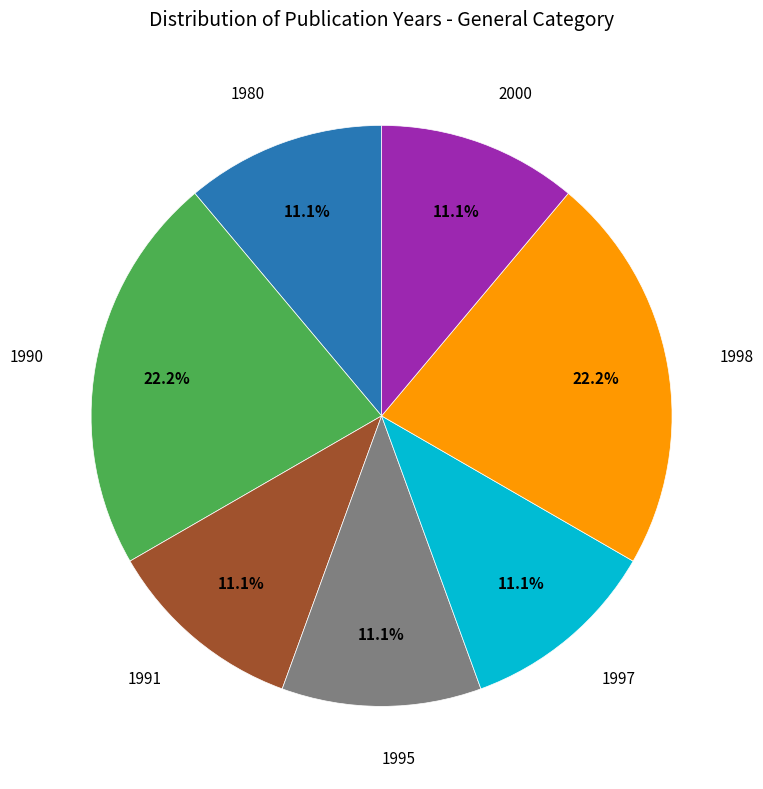

Does any single category account for the majority?

No